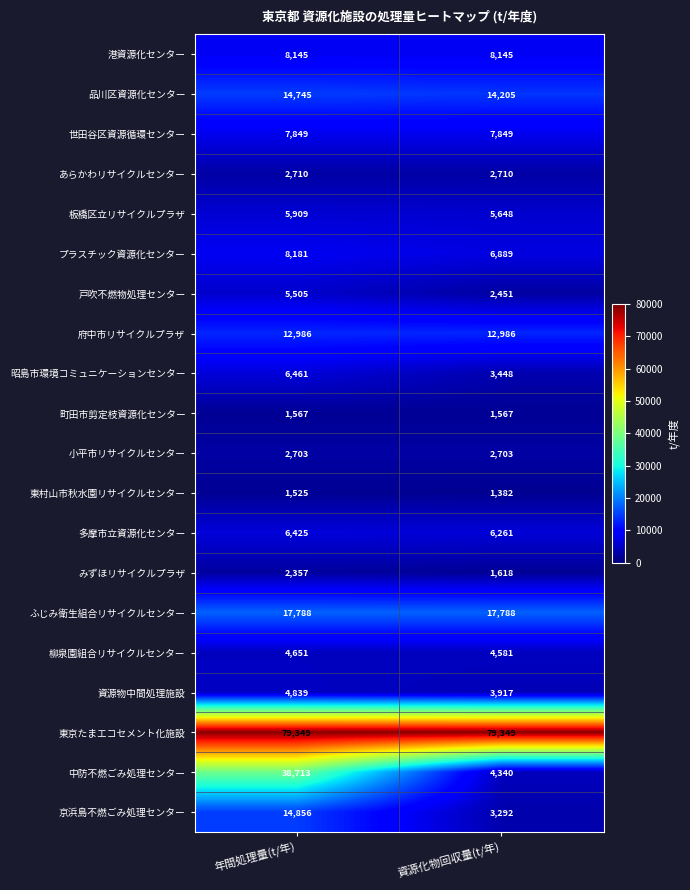

Which category has the highest value in the 資源物中間処理施設 series?

年間処理量(t/年)